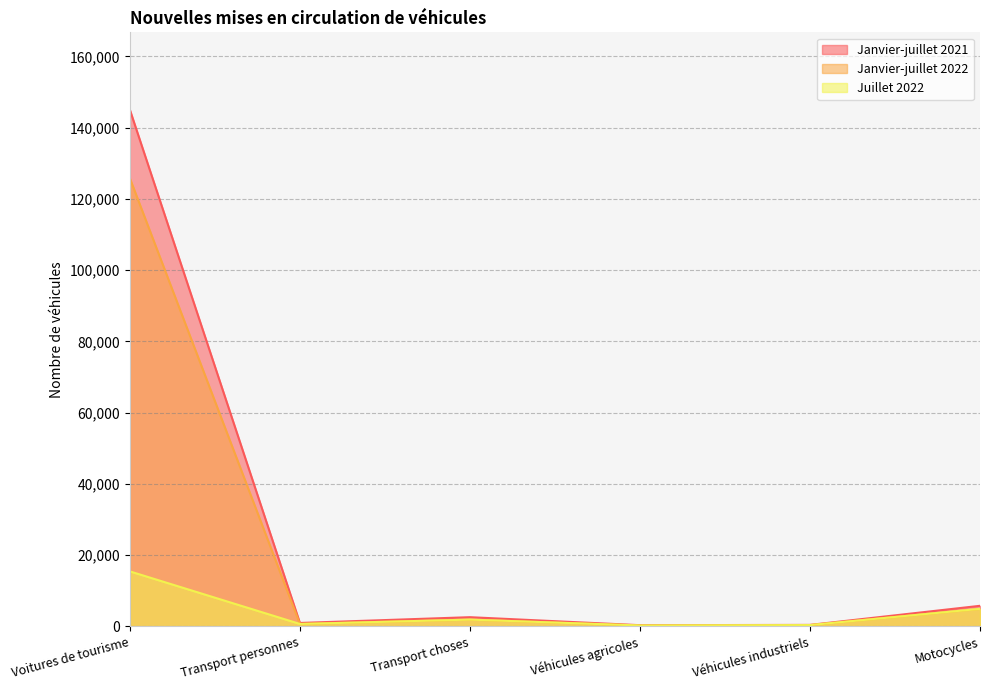

What value does the Janvier-juillet 2021 series have at Véhicules agricoles, to the nearest 10?

310